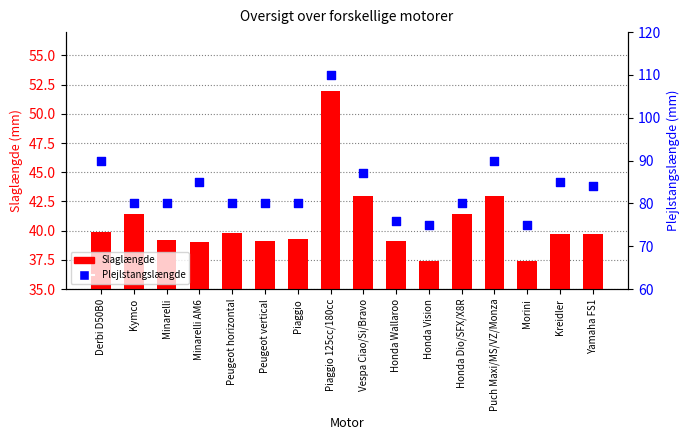

Which series has the largest Y range (max minus min)?

Plejlstangslængde